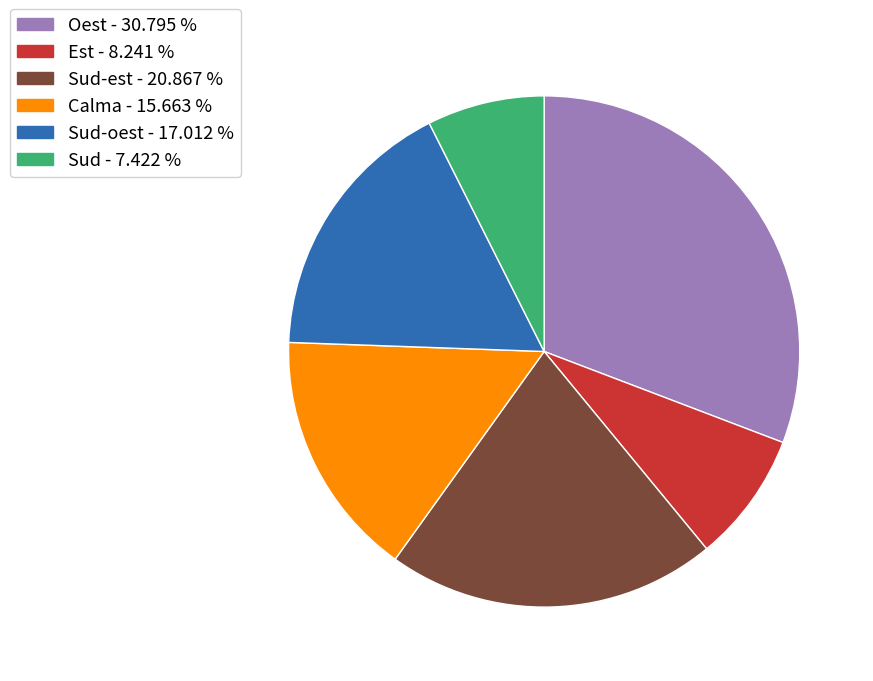

Is there any slice that represents more than half of the pie?

No